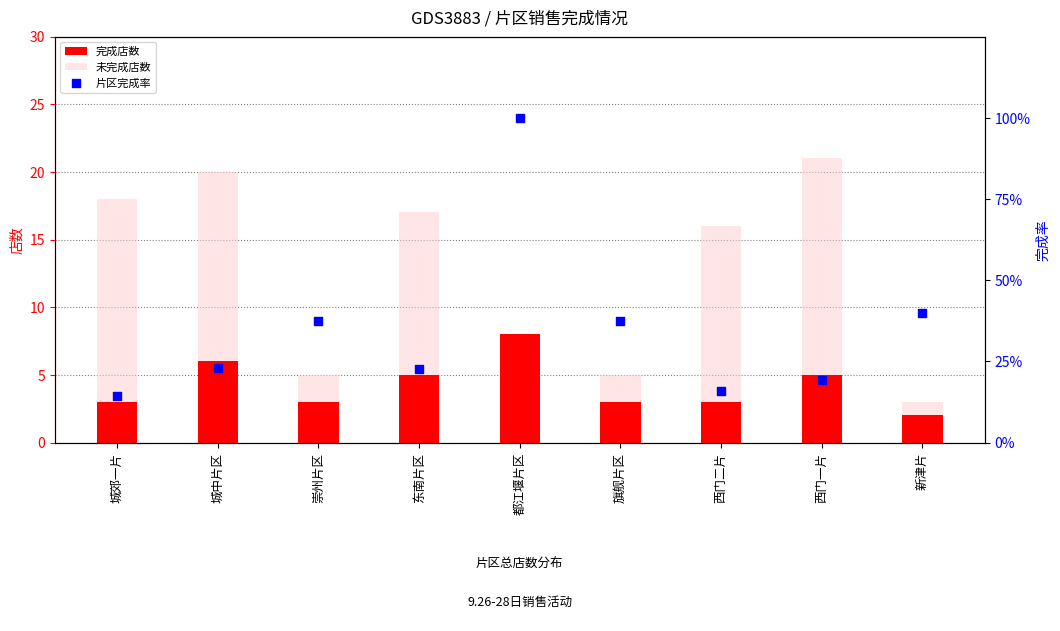

What are all the series names shown in the legend?

完成店数, 未完成店数, 片区完成率